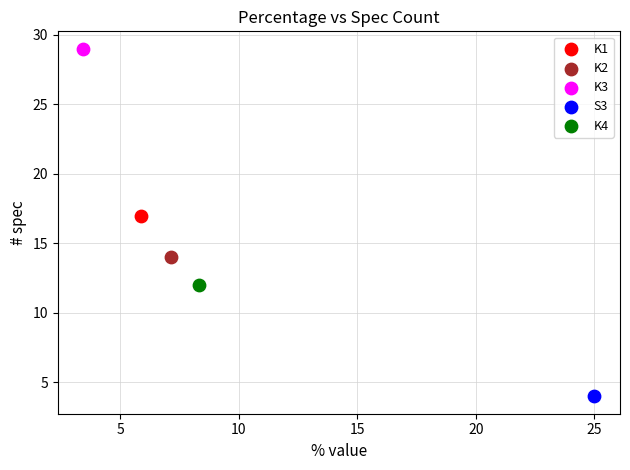

Which series reaches the maximum Y coordinate?

K3